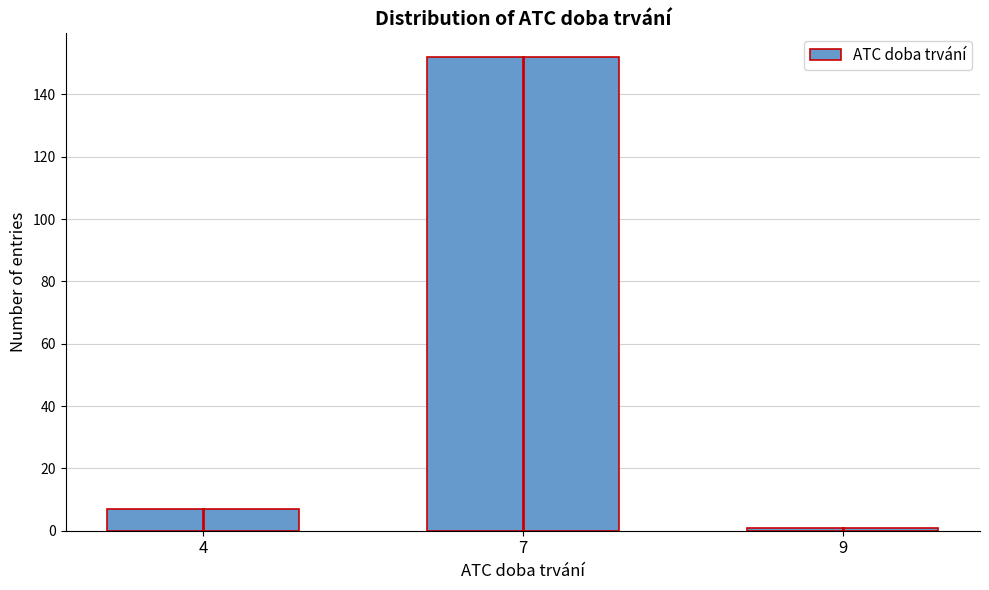

Reading left to right, list all the values displayed in this chart.

7	152	1